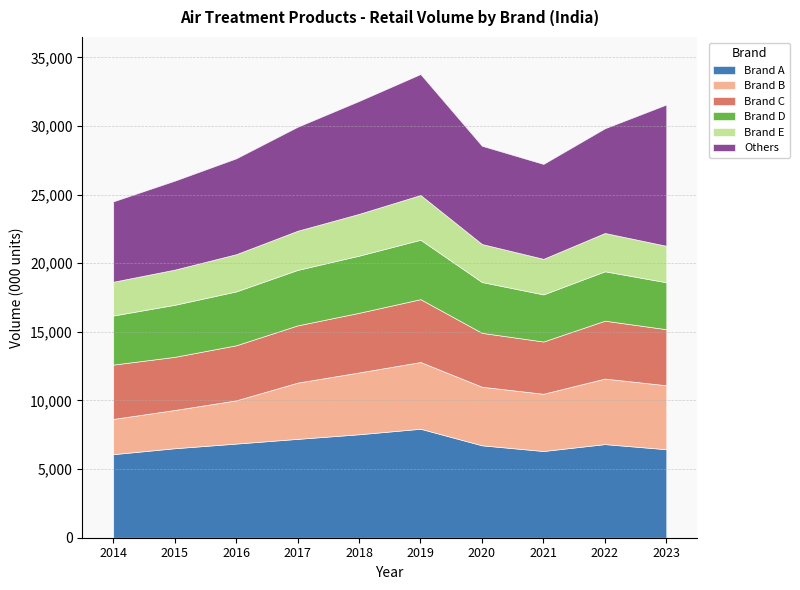

What is the difference between the highest and lowest values at 2014?

3628.3